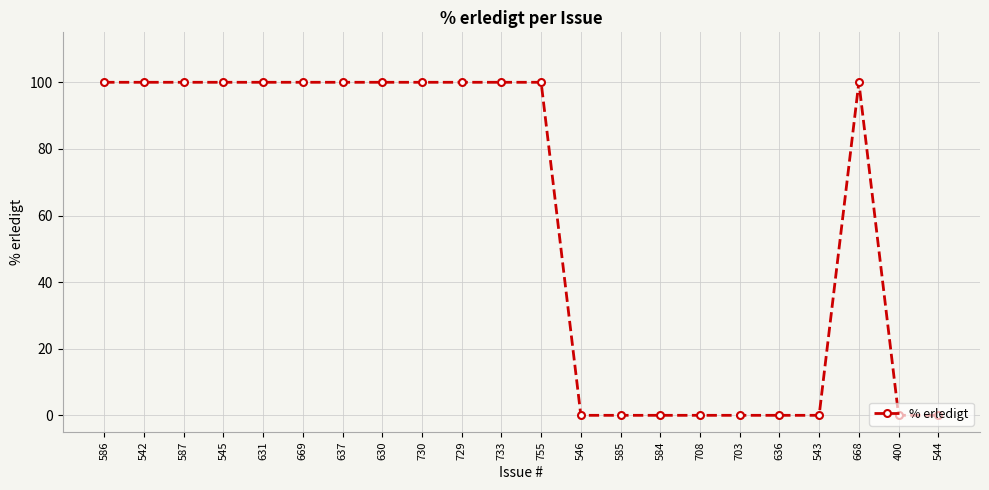

What position from the left is 733?

11